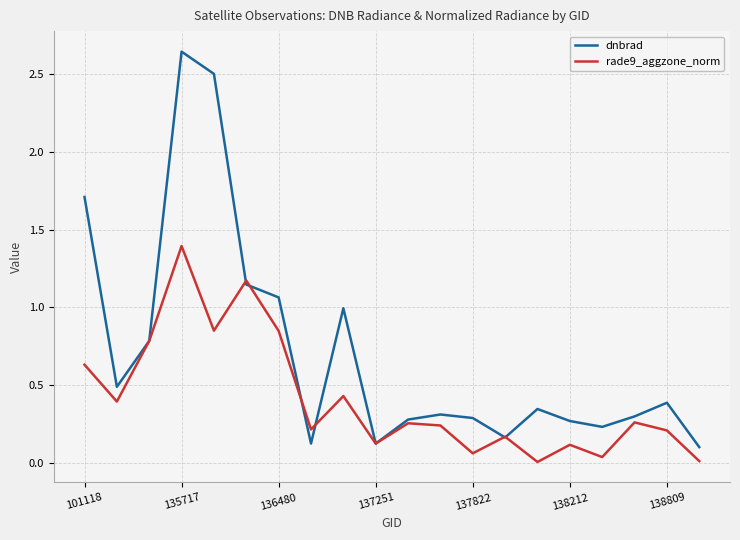

Which series has the largest total across all categories?

dnbrad